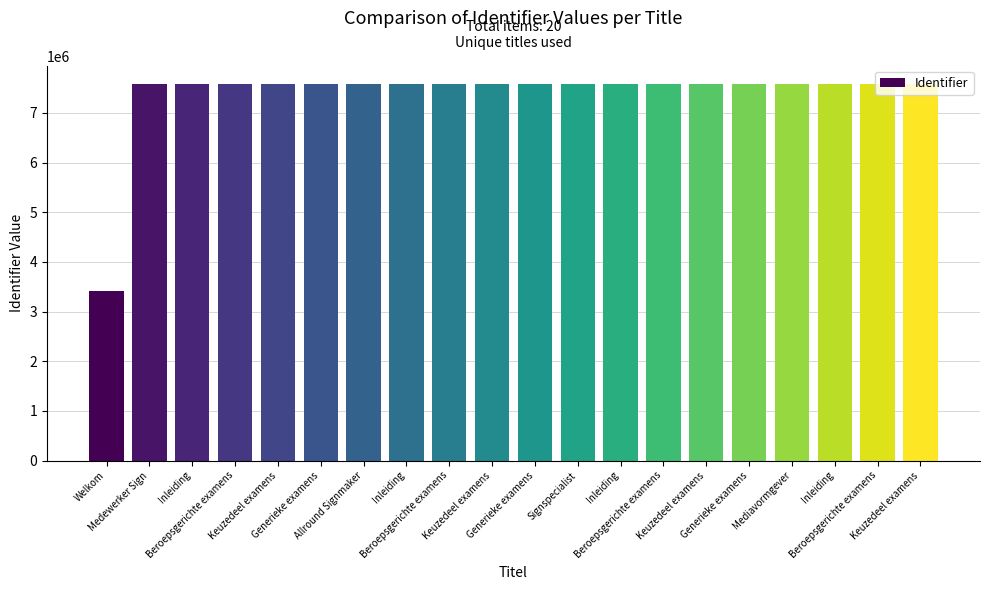

What is the difference between the maximum and second lowest values?

309